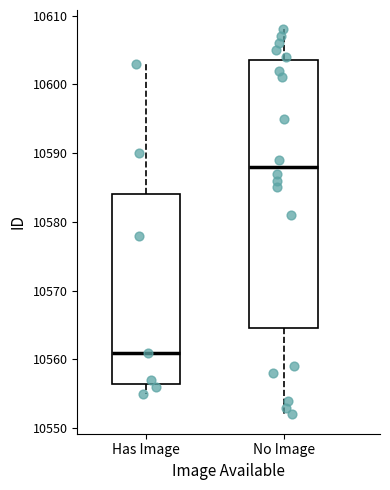

Comparing the boxes themselves (not the whiskers), which one is the tallest?

No Image